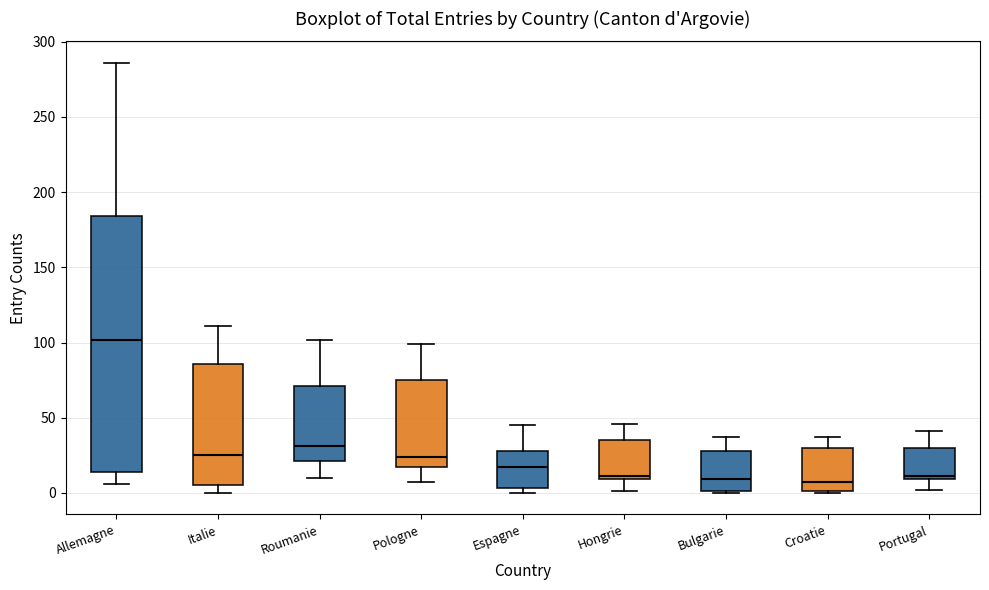

Reading left to right, read every box against the y-axis: the position of its median line, the range the box covers, and the ends of its whiskers. The values are not printed on the chart, so give them approximately, as read against the axis.

Allemagne: median 100, box 15 to 185, whiskers 5 to 285
Italie: median 25, box 5 to 85, whiskers 0 to 110
Roumanie: median 30, box 20 to 70, whiskers 10 to 100
Pologne: median 25, box 15 to 75, whiskers 5 to 100
Espagne: median 15, box 5 to 30, whiskers 0 to 45
Hongrie: median 10 (just above the box's lower edge), box 10 to 35, whiskers 0 to 45
Bulgarie: median 10, box 0 to 30, whiskers 0 to 35
Croatie: median 5, box 0 to 30, whiskers 0 to 35
Portugal: median 10 (just above the box's lower edge), box 10 to 30, whiskers 0 to 40